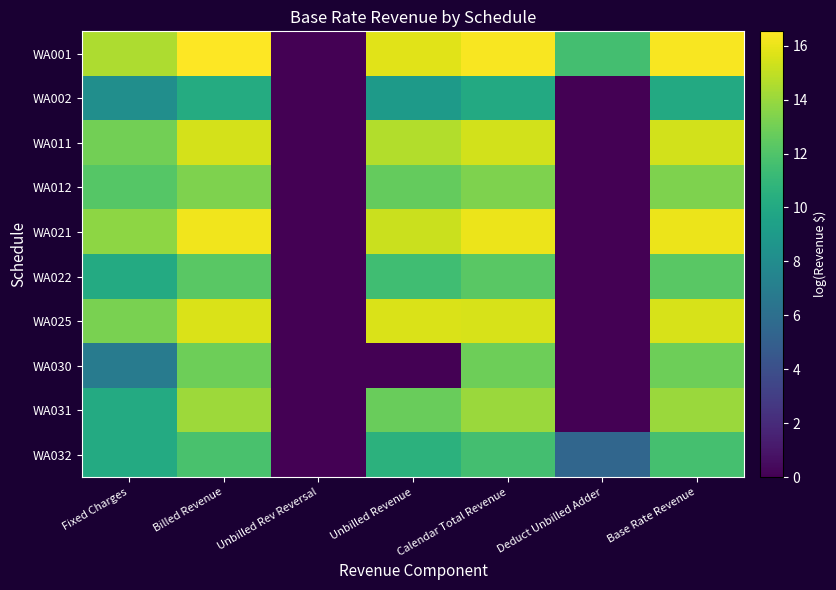

Which series has the widest spread of values?

WA001